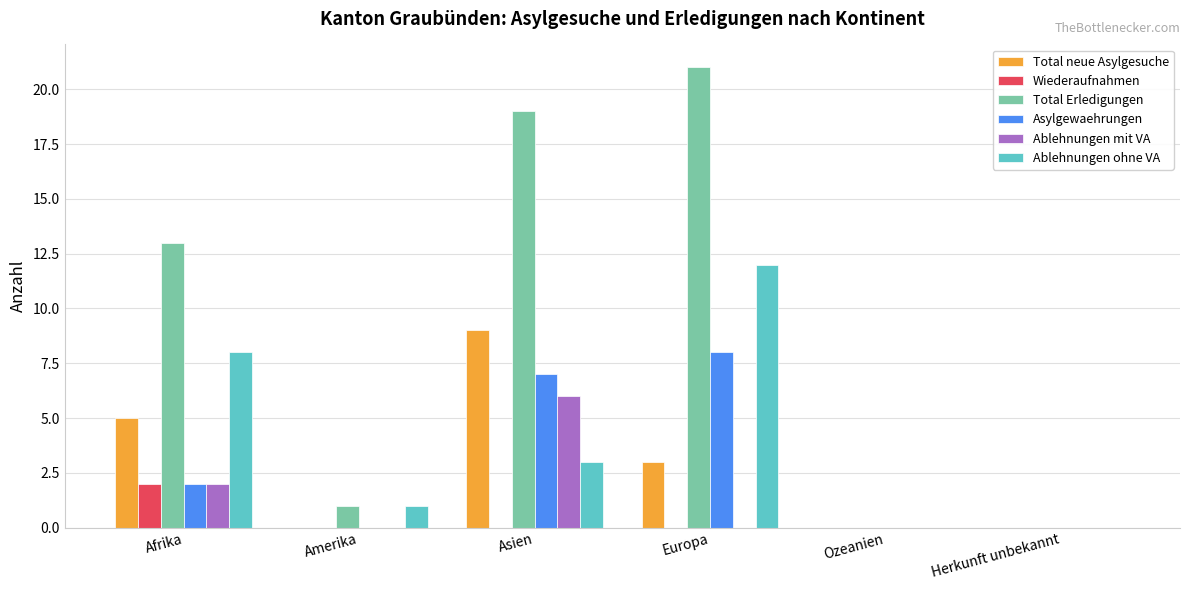

How many data points does each series have?

6